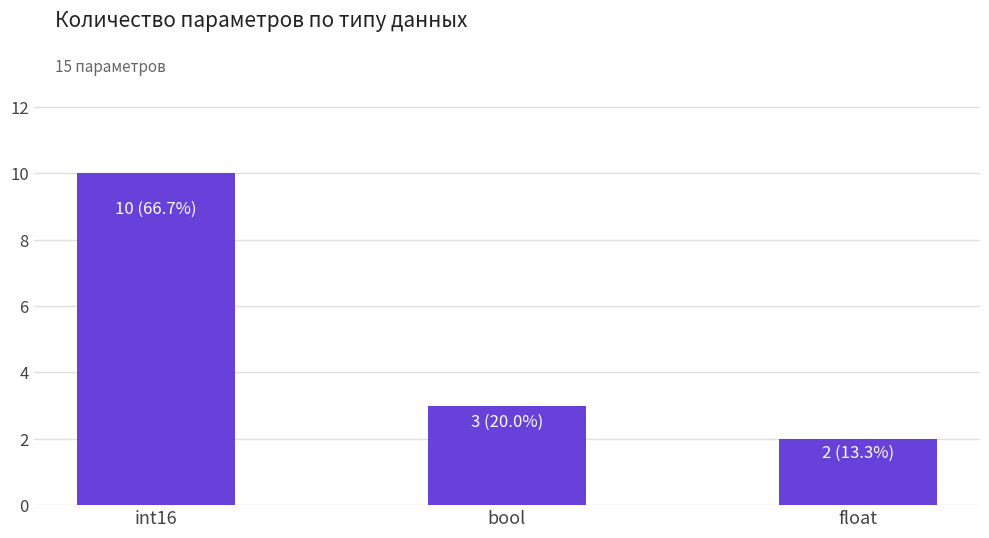

How many values are between 2 and 10?

3